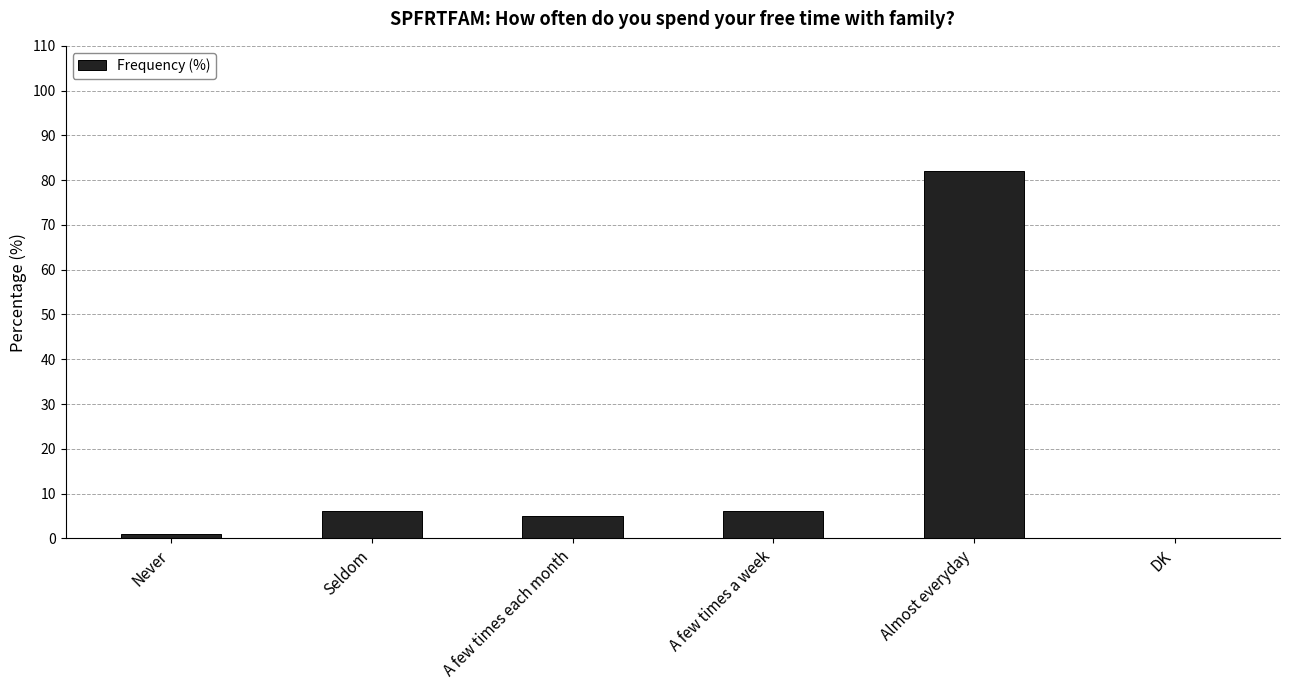

How many positive values are there?

5